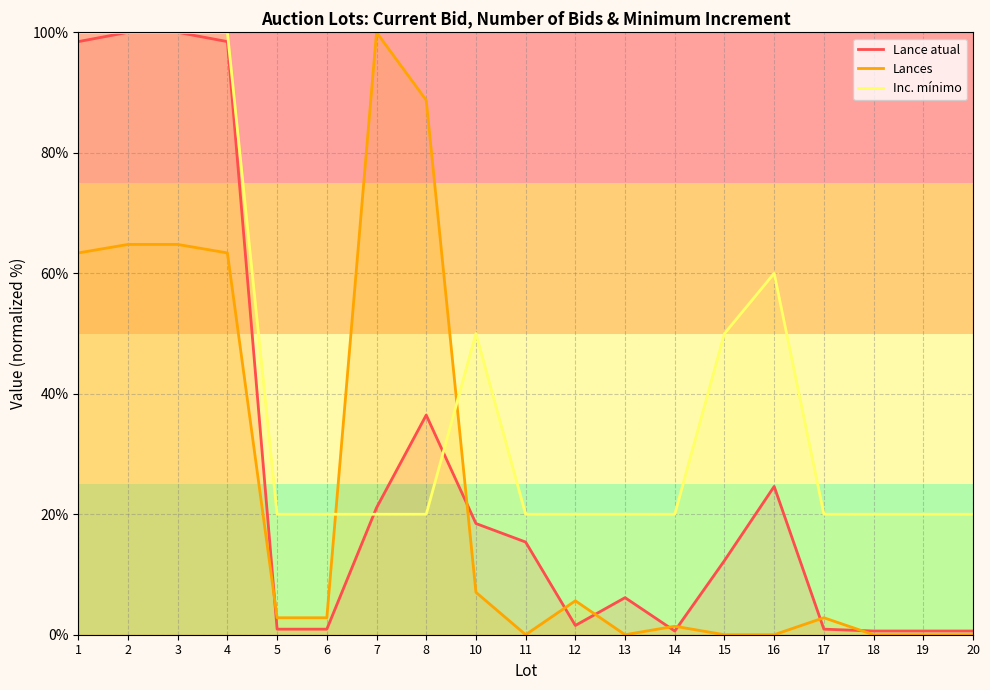

What is the sum of all Lance atual values?

538.2